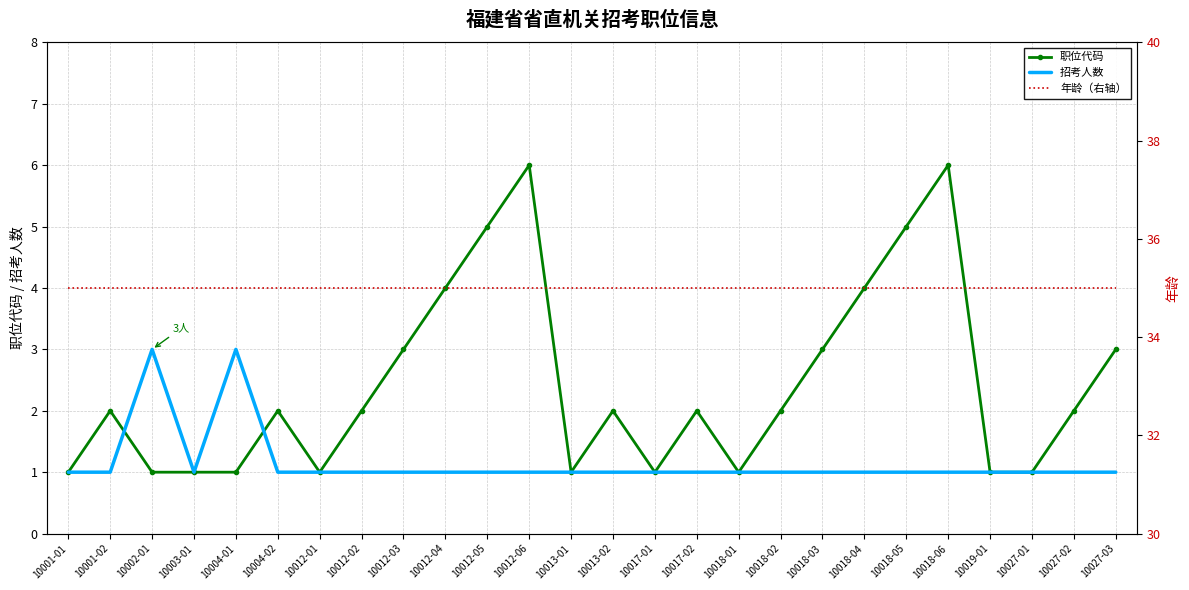

Between 10004-01 and 10018-03, which is larger?

10018-03